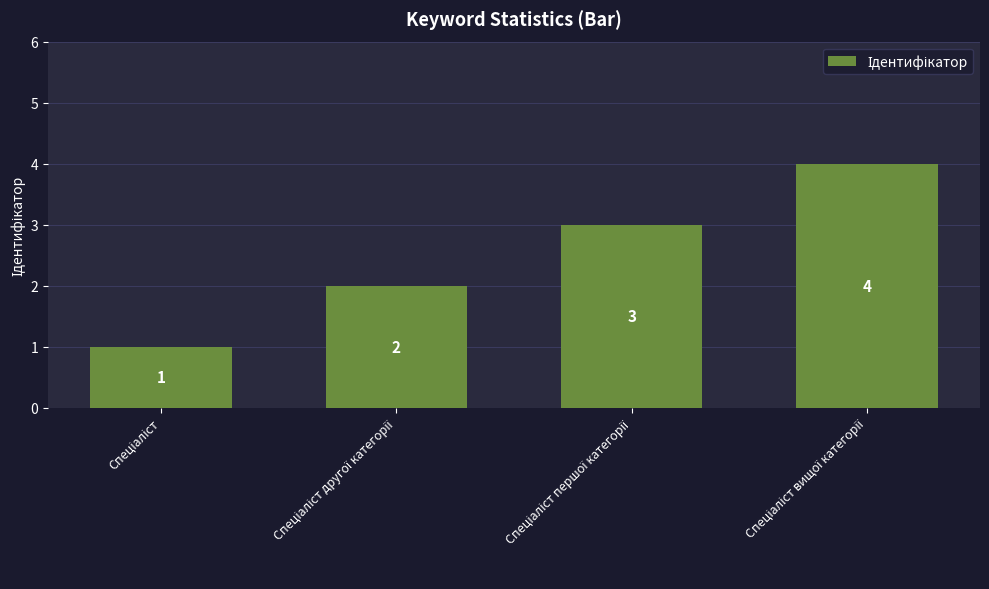

What is the value of the 4th bar from the left?

4